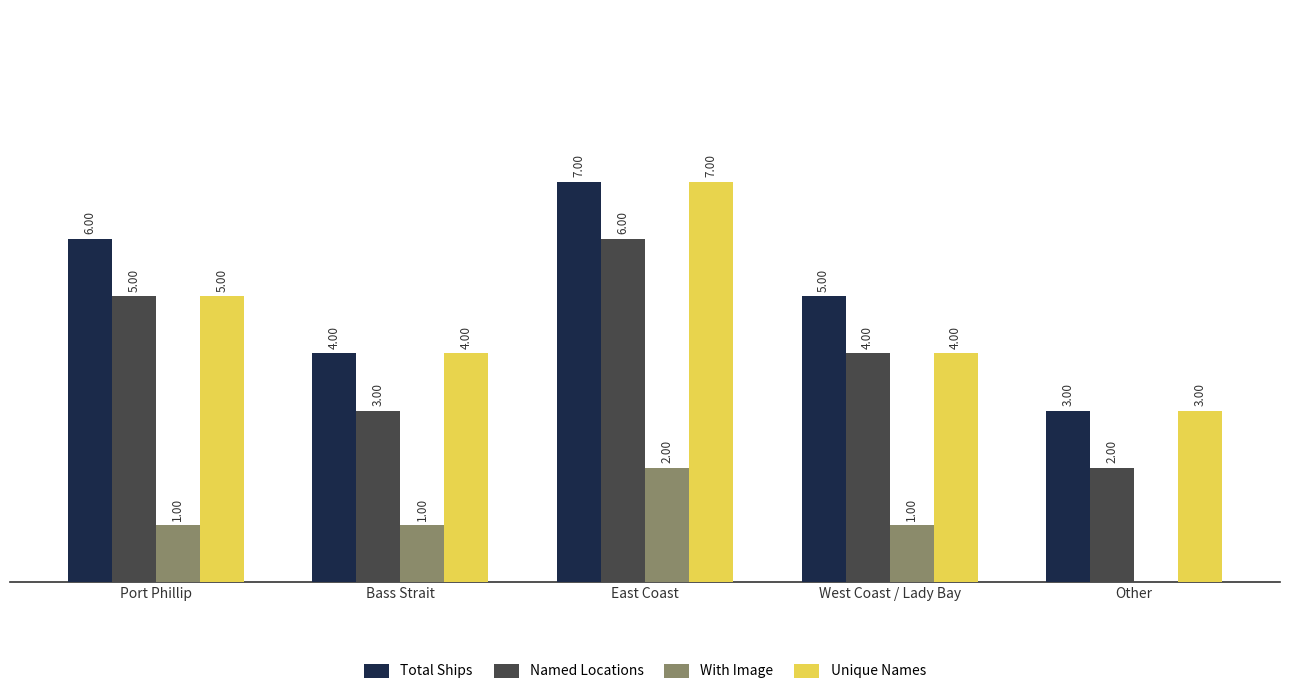

Which category has the highest value in the Named Locations series?

East Coast